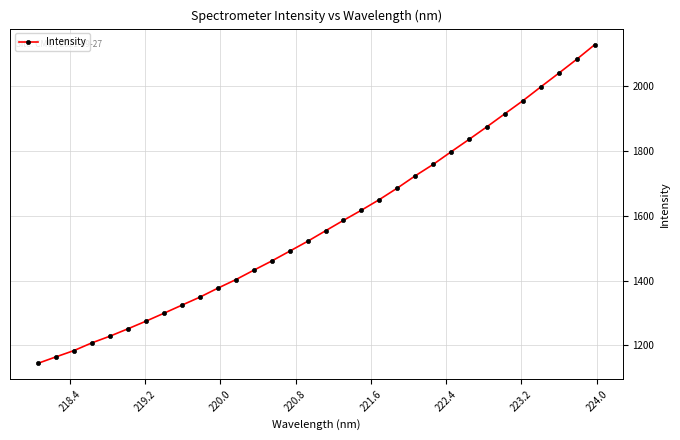

What is the value of the 24th point from the left?

1798.4